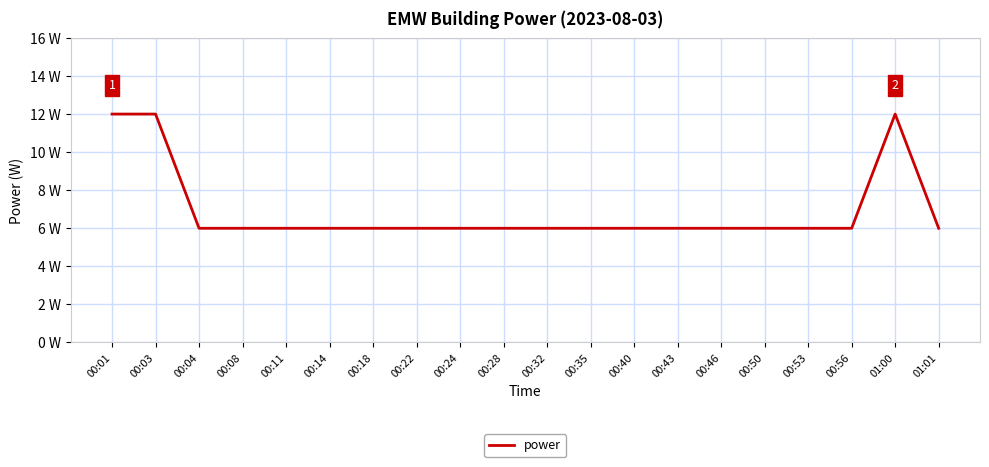

What is the label of the 1st point from the right?

01:01